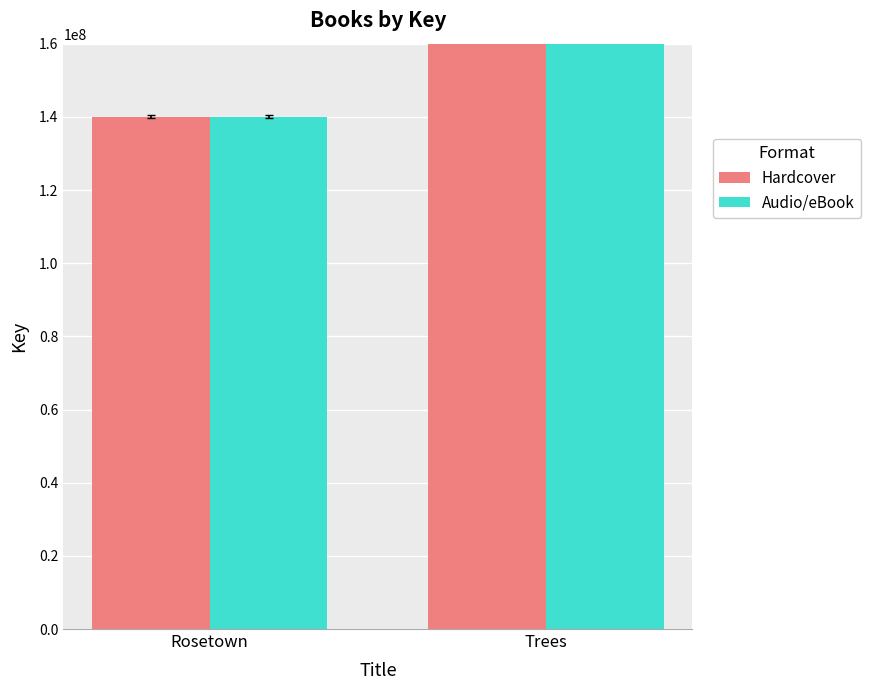

How many Audio/eBook values are between 140032510 and 502006354?

2